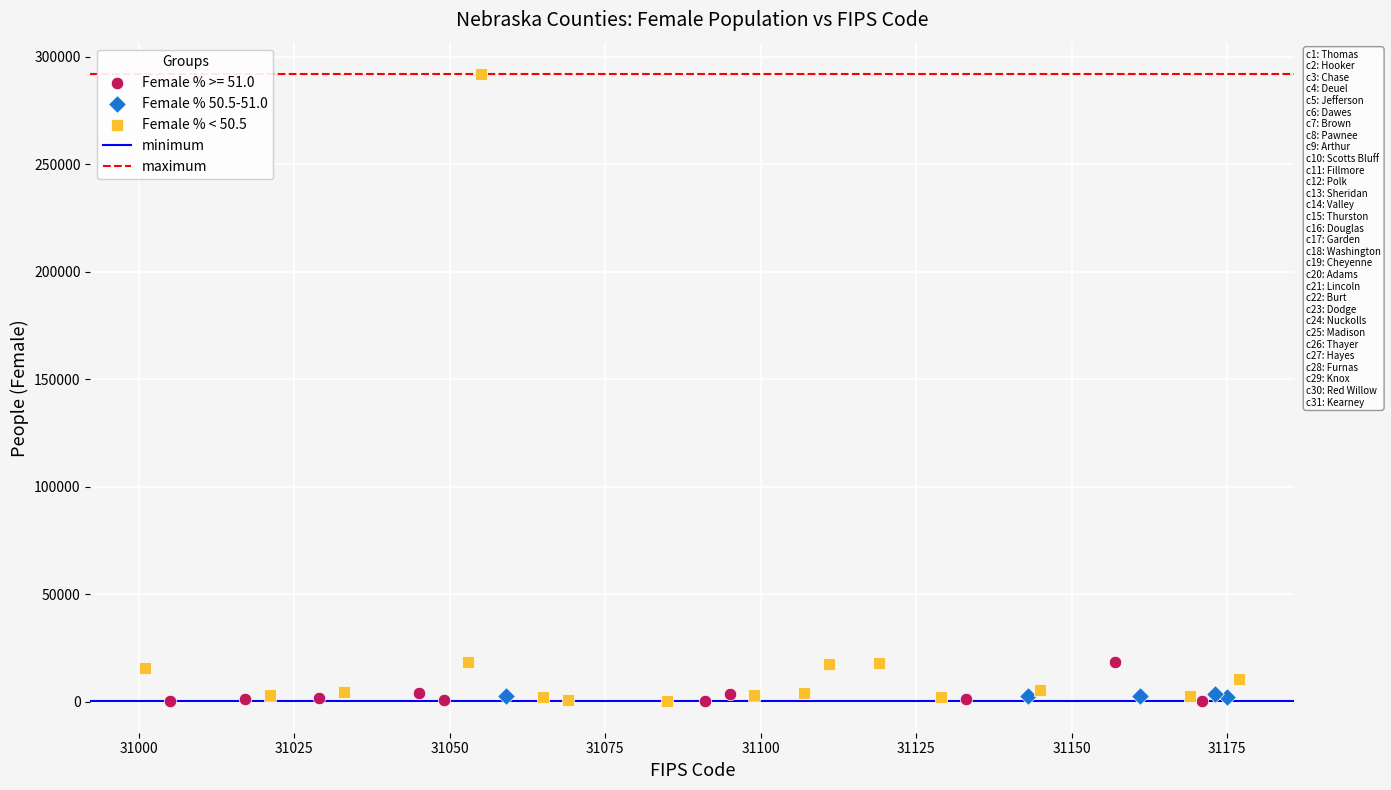

Which series has the largest Y range (max minus min)?

Female % < 50.5